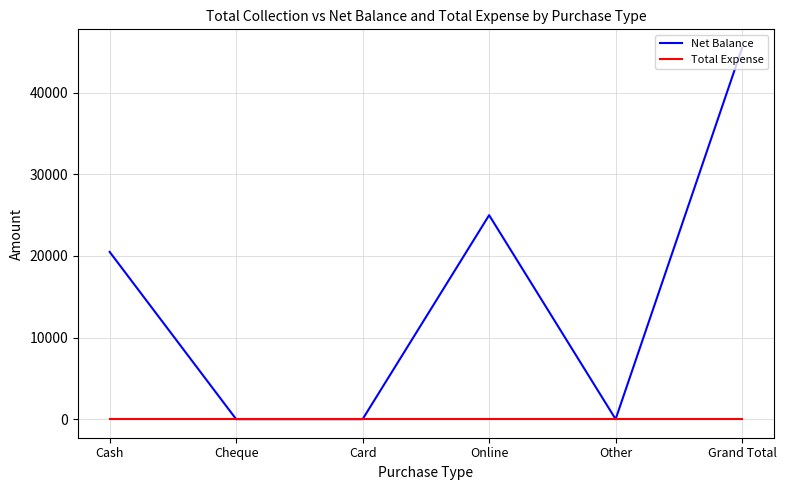

Reading left to right, list all the values displayed in this chart.

Net Balance: 20500	0	0	25000	0	45500
Total Expense: 0	0	0	0	0	0